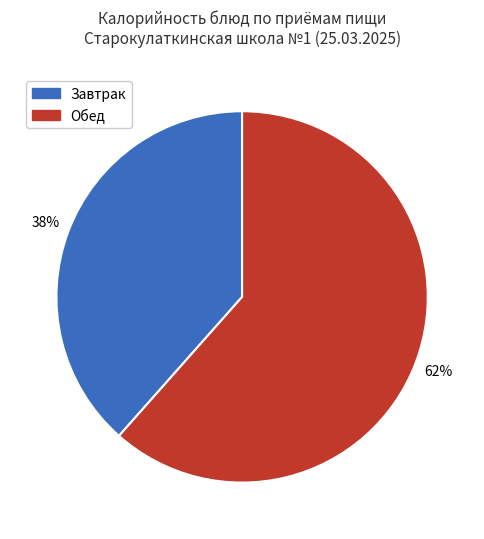

Which slice is the largest?

Обед